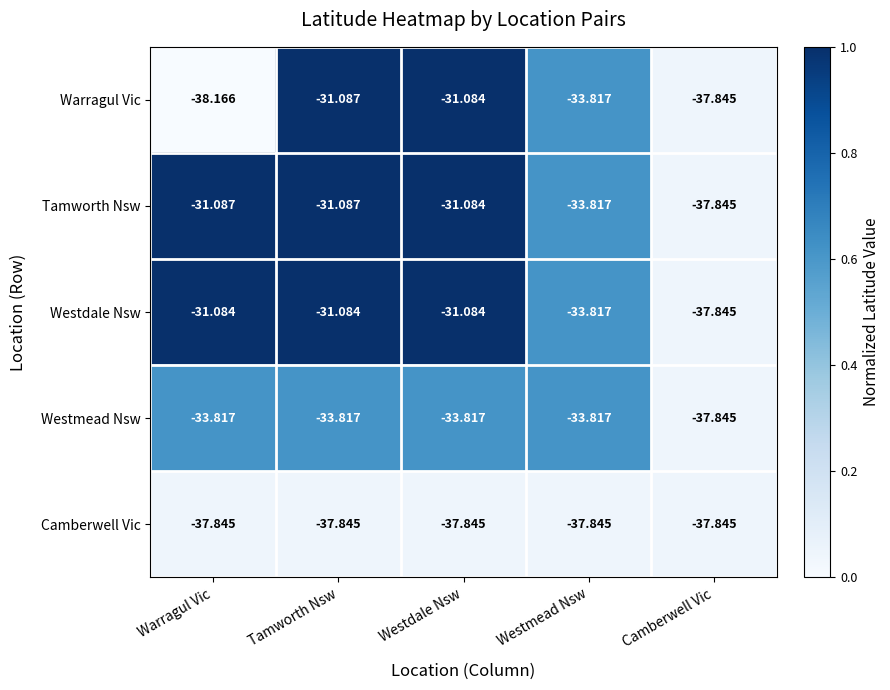

At which category does the chart reach its minimum across all series?

Warragul Vic